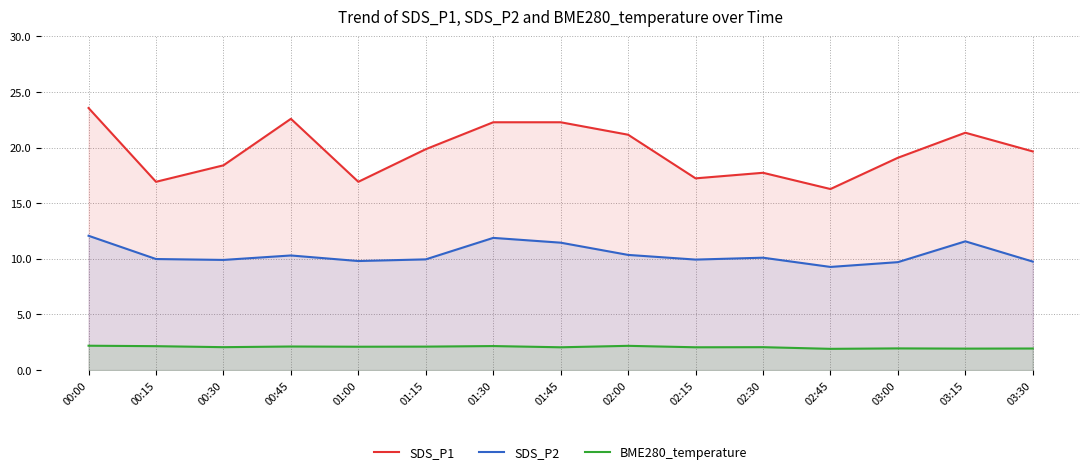

Reading left to right, what are all the values shown in this chart?

SDS_P1: 00:00=23.6	00:15=16.9	00:30=18.4	00:45=22.6	01:00=16.9	01:15=19.9	01:30=22.3	01:45=22.3	02:00=21.1	02:15=17.2	02:30=17.7	02:45=16.3	03:00=19.1	03:15=21.3	03:30=19.6
SDS_P2: 00:00=12.1	00:15=10.0	00:30=9.9	00:45=10.3	01:00=9.8	01:15=9.9	01:30=11.9	01:45=11.4	02:00=10.3	02:15=9.9	02:30=10.1	02:45=9.3	03:00=9.7	03:15=11.6	03:30=9.8
BME280_temperature: 00:00=2.2	00:15=2.1	00:30=2.1	00:45=2.1	01:00=2.1	01:15=2.1	01:30=2.2	01:45=2.0	02:00=2.2	02:15=2.0	02:30=2.1	02:45=1.9	03:00=1.9	03:15=1.9	03:30=1.9